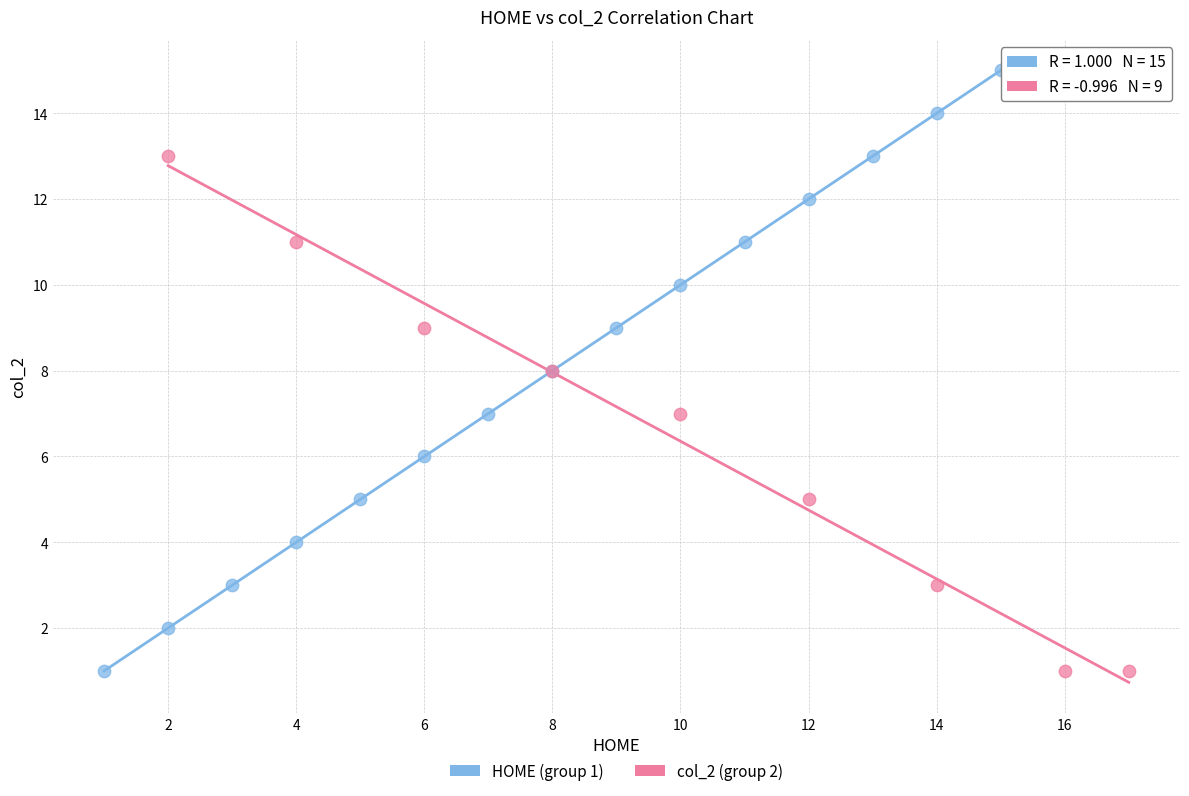

Which series contains the highest Y value?

HOME (group 1)